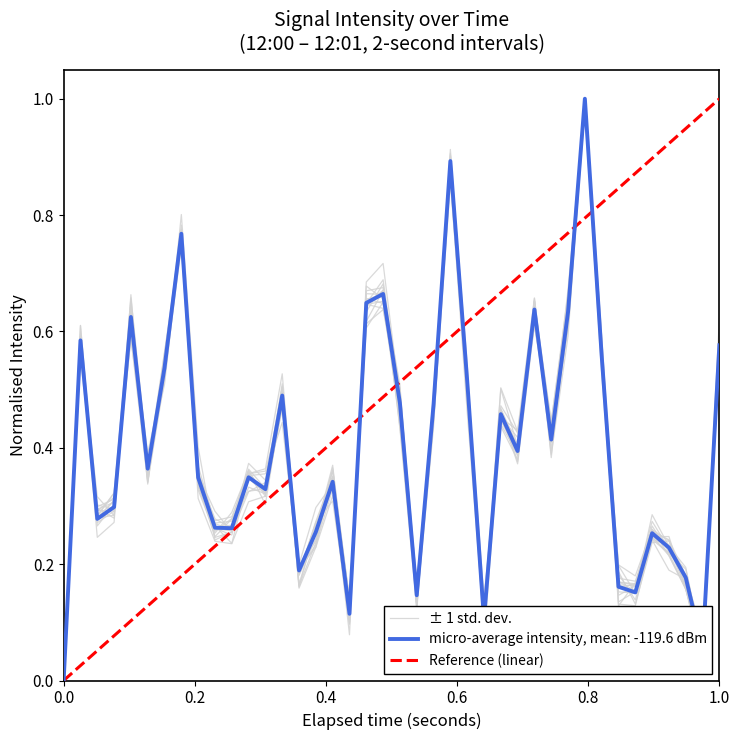

What position from the right is 0.0?

40